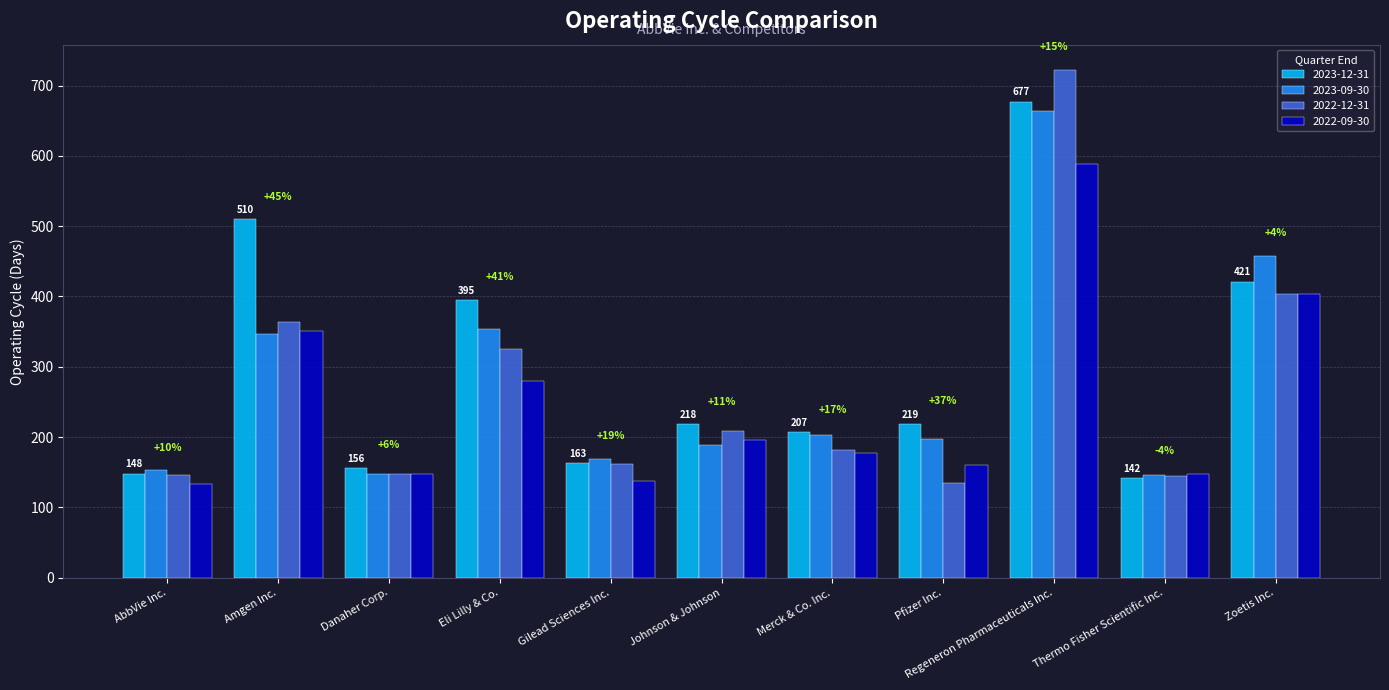

How many bars are there in each group?

4